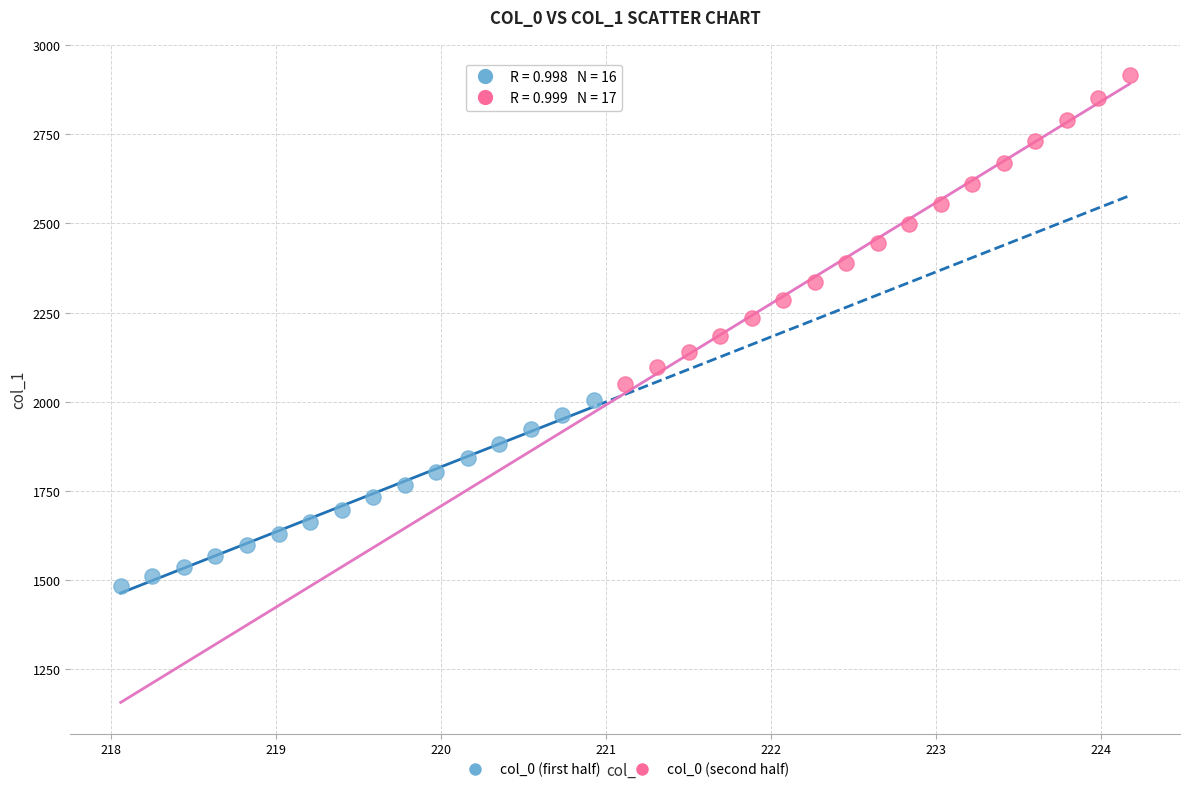

Which series contains the lowest Y value?

col_0 (first half)